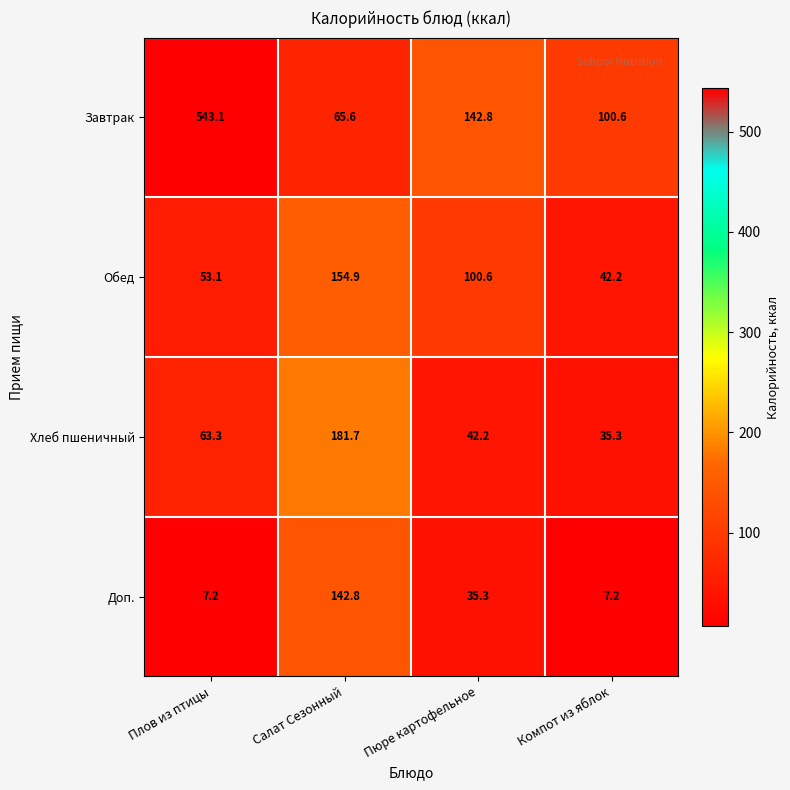

At which label is Завтрак closest to 304?

Пюре картофельное